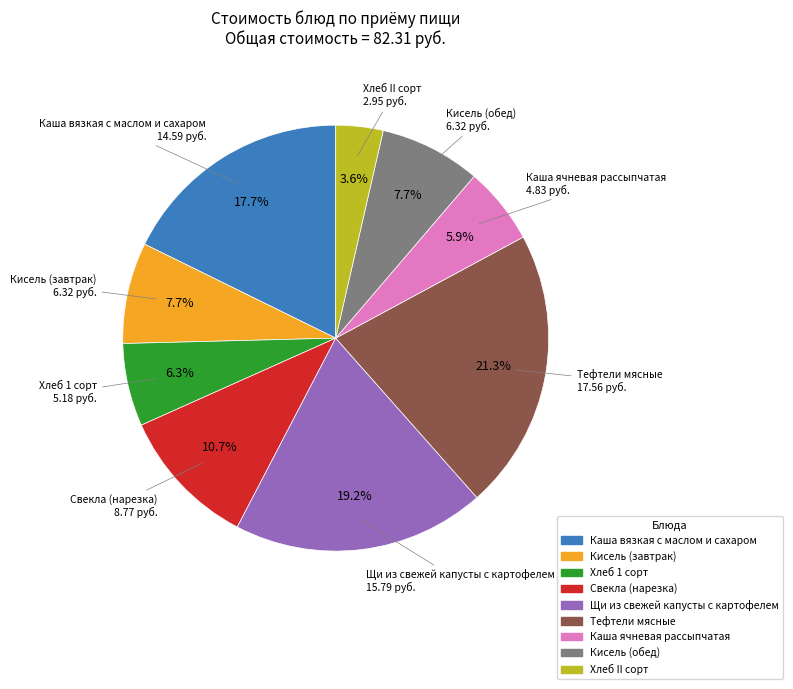

Count the number of slices in the pie.

9